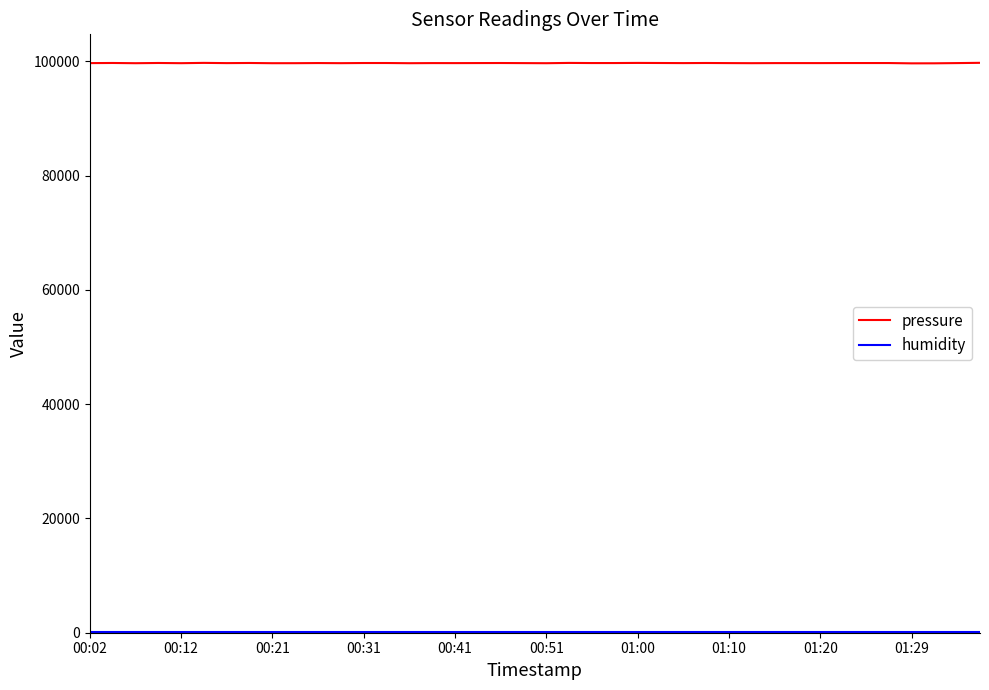

What is the maximum value for pressure?

99765.0